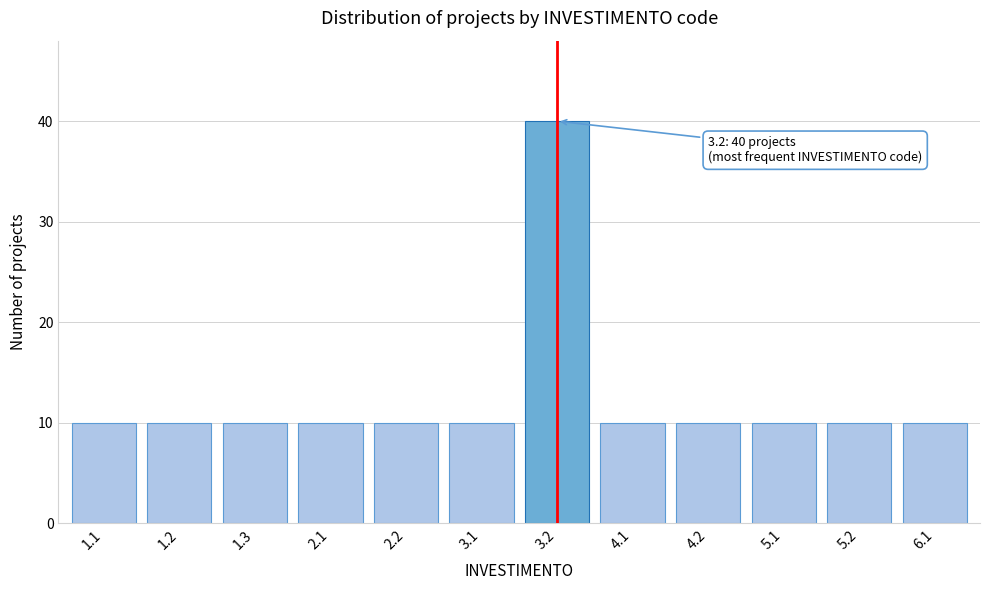

Reading left to right, list all the values displayed in this chart.

1.1=10	1.2=10	1.3=10	2.1=10	2.2=10	3.1=10	3.2=40	4.1=10	4.2=10	5.1=10	5.2=10	6.1=10